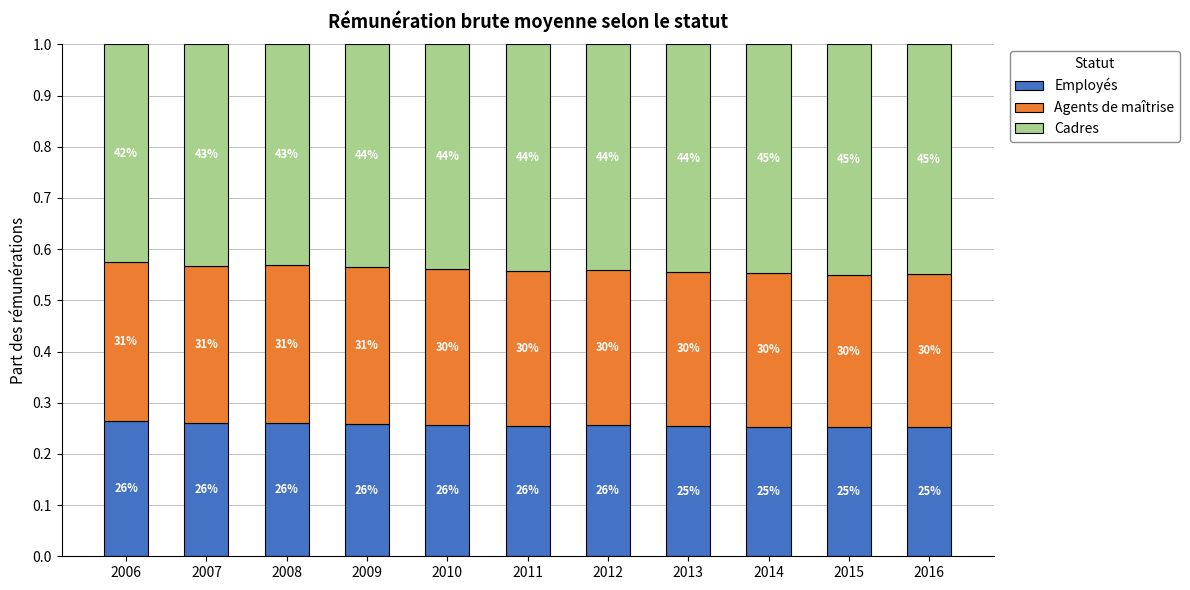

How many bars are there in total?

11